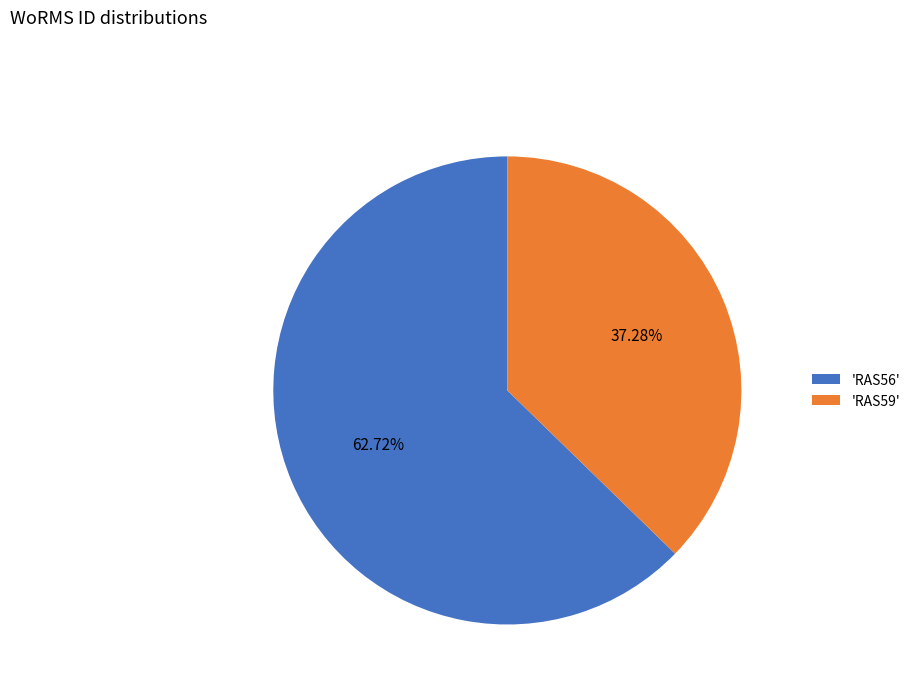

Combined, do 'RAS59' and 'RAS56' account for over 50%?

Yes